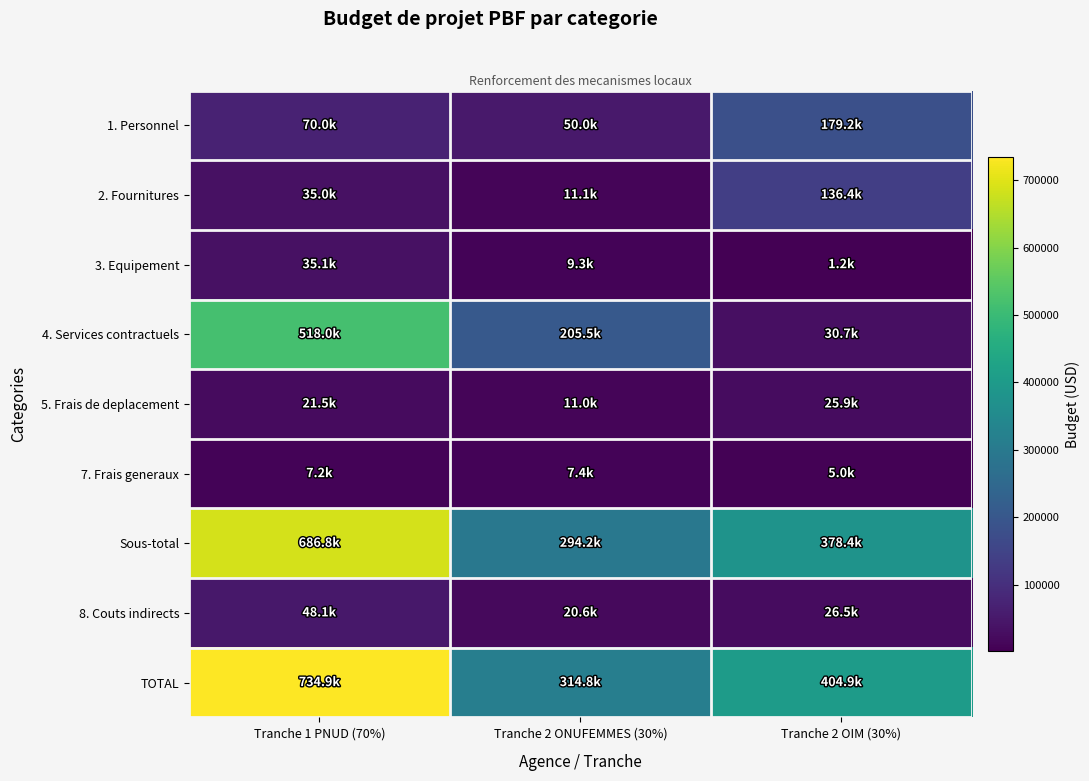

Reading left to right, transcribe all the data shown in this chart.

1. Personnel: Tranche 1 PNUD (70%)=70000.0	Tranche 2 ONUFEMMES (30%)=50000.0	Tranche 2 OIM (30%)=179160.0
2. Fournitures: Tranche 1 PNUD (70%)=35000.0	Tranche 2 ONUFEMMES (30%)=11050.0	Tranche 2 OIM (30%)=136374.0
3. Equipement: Tranche 1 PNUD (70%)=35088.0	Tranche 2 ONUFEMMES (30%)=9300.0	Tranche 2 OIM (30%)=1200.0
4. Services contractuels: Tranche 1 PNUD (70%)=518000.0	Tranche 2 ONUFEMMES (30%)=205460.0	Tranche 2 OIM (30%)=30720.0
5. Frais de deplacement: Tranche 1 PNUD (70%)=21505.0	Tranche 2 ONUFEMMES (30%)=11000.0	Tranche 2 OIM (30%)=25920.0
7. Frais generaux: Tranche 1 PNUD (70%)=7237.0	Tranche 2 ONUFEMMES (30%)=7400.0	Tranche 2 OIM (30%)=5040.0
Sous-total: Tranche 1 PNUD (70%)=686830.0	Tranche 2 ONUFEMMES (30%)=294210.0	Tranche 2 OIM (30%)=378414.0
8. Couts indirects: Tranche 1 PNUD (70%)=48078.1	Tranche 2 ONUFEMMES (30%)=20594.7	Tranche 2 OIM (30%)=26489.0
TOTAL: Tranche 1 PNUD (70%)=734908.1	Tranche 2 ONUFEMMES (30%)=314804.7	Tranche 2 OIM (30%)=404903.0